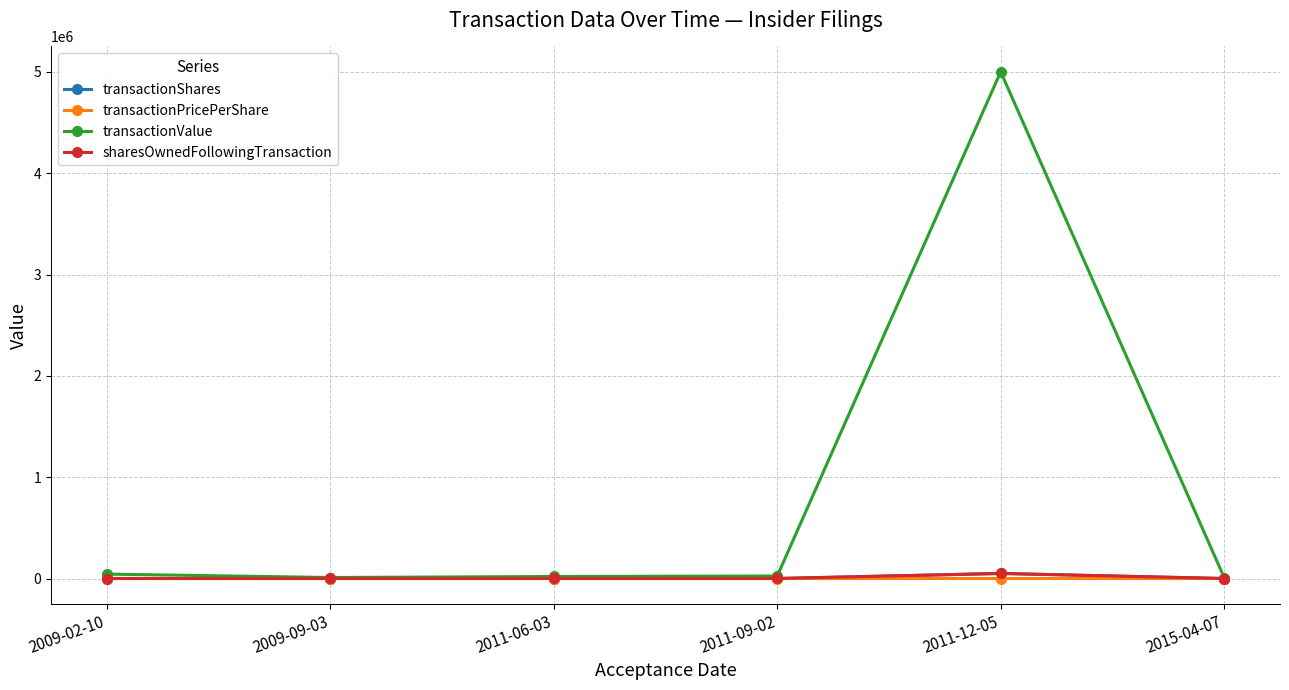

Which series has the widest spread of values?

transactionValue